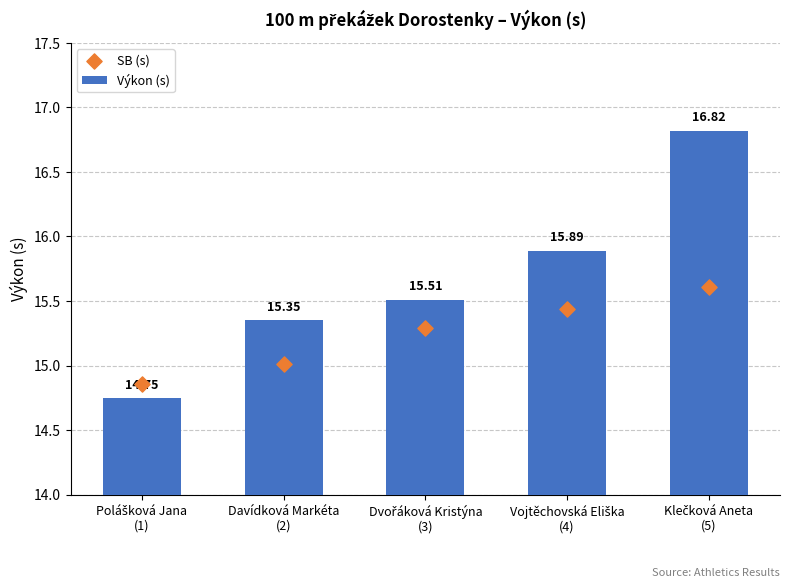

At how many categories does at least one series exceed 16?

1